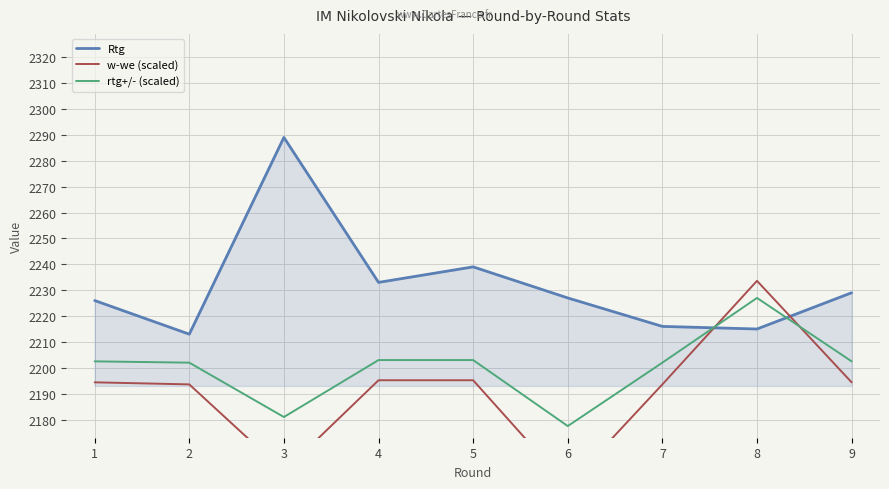

Reading right to left, list all the values displayed in this chart.

Rtg: 2229.0	2215.0	2216.0	2227.0	2239.0	2233.0	2289.0	2213.0	2226.0
w-we (scaled): 2194.4	2233.6	2193.6	2154.4	2195.2	2195.2	2160.0	2193.6	2194.4
rtg+/- (scaled): 2202.5	2227.0	2202.0	2177.5	2203.0	2203.0	2181.0	2202.0	2202.5